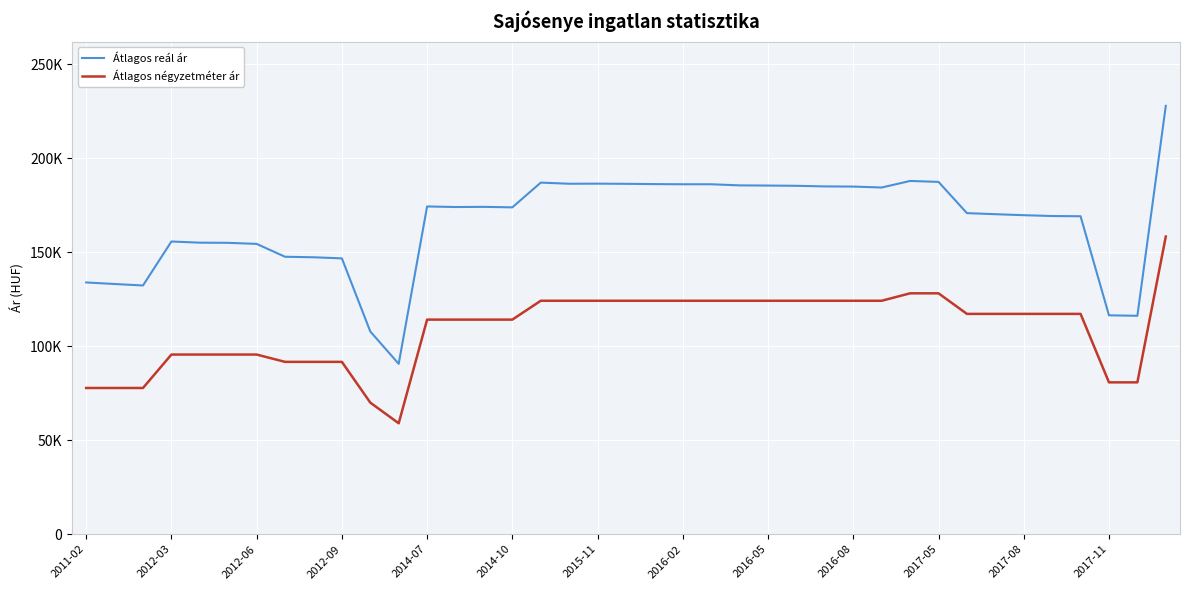

Does the chart display data point markers on the line(s)?

No